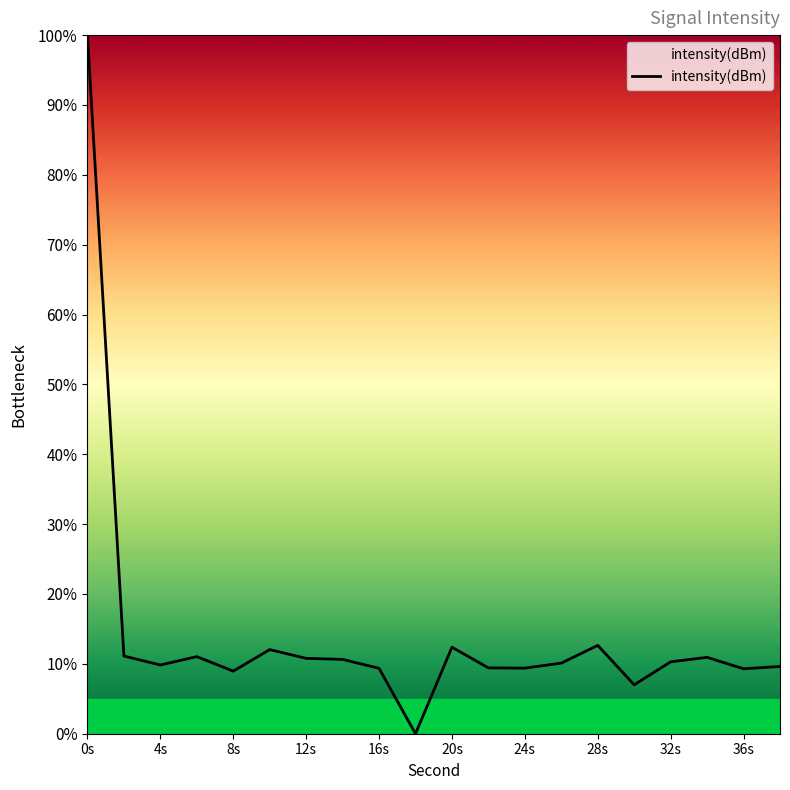

What is the greatest value displayed?

100.0